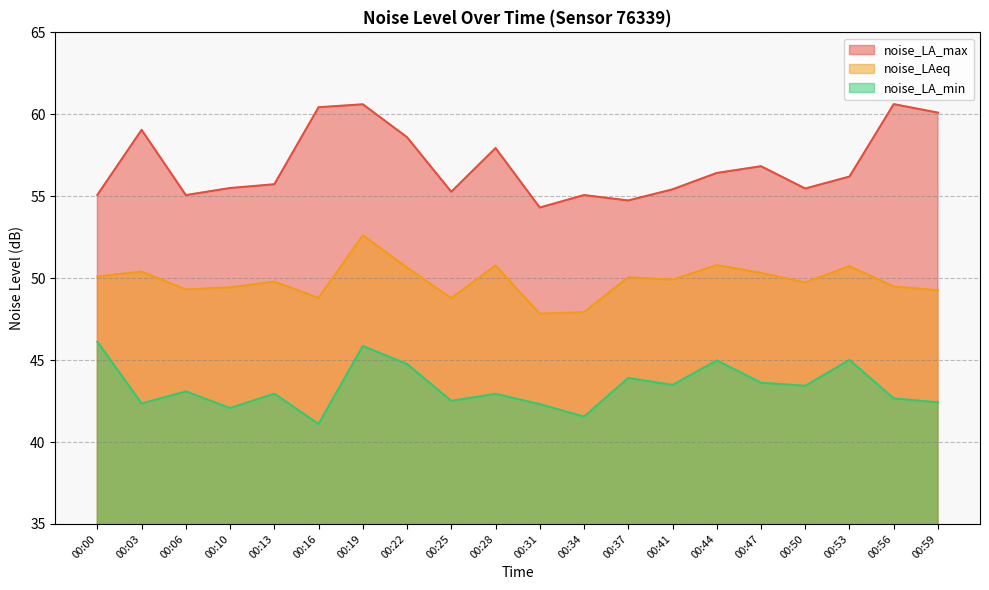

What is the total value across all series at 00:10?

147.0